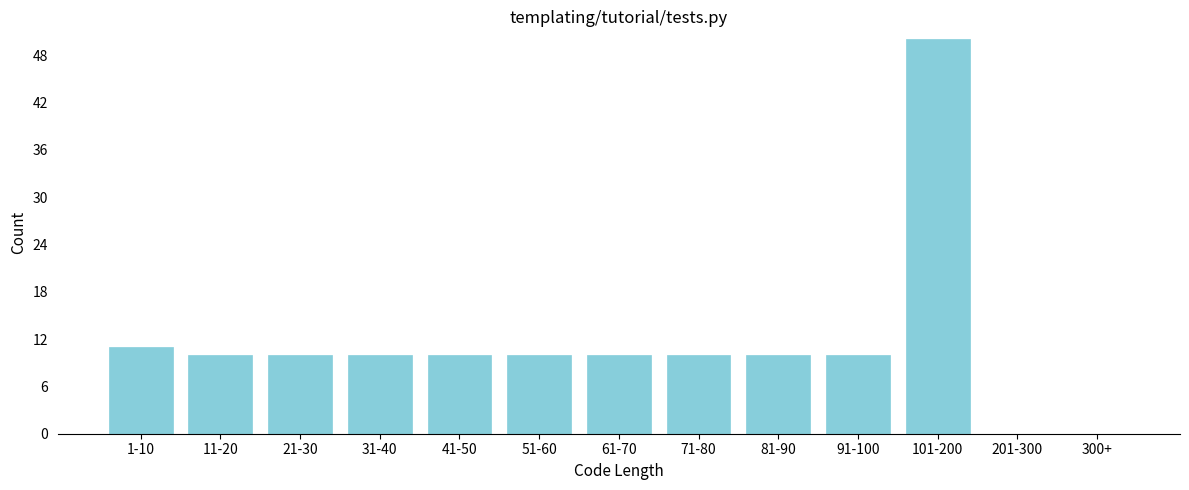

Reading right to left, extract all data points from this chart.

300+=0	201-300=0	101-200=50	91-100=10	81-90=10	71-80=10	61-70=10	51-60=10	41-50=10	31-40=10	21-30=10	11-20=10	1-10=11